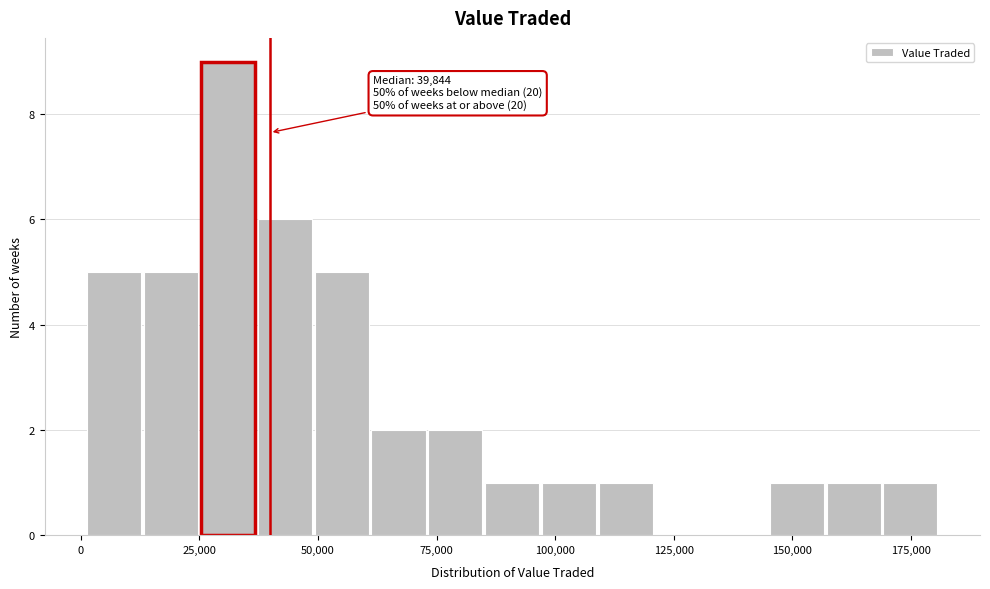

Around what value on the x-axis is the tallest bar? Give the approximate position of its centre, as read against the axis.

30000